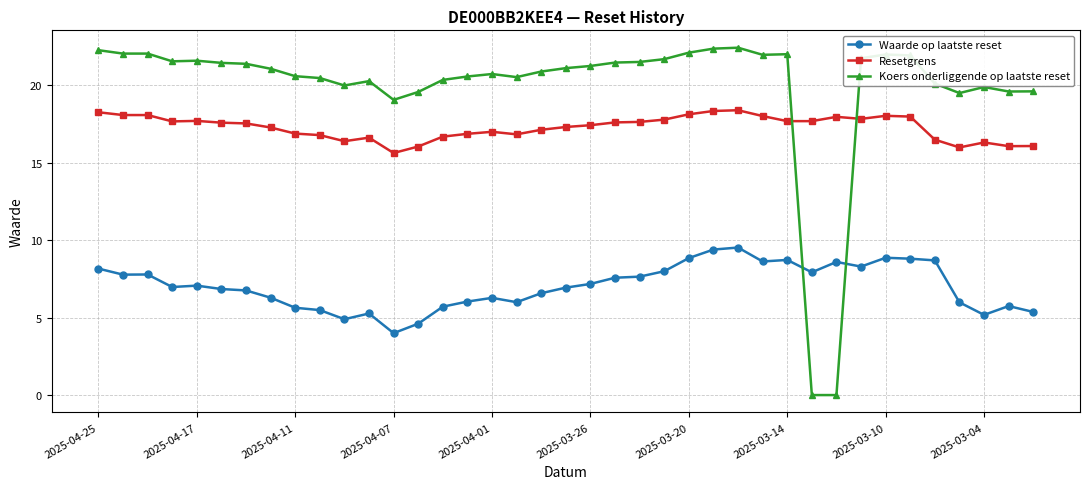

What is the maximum value shown in the chart?

22.4